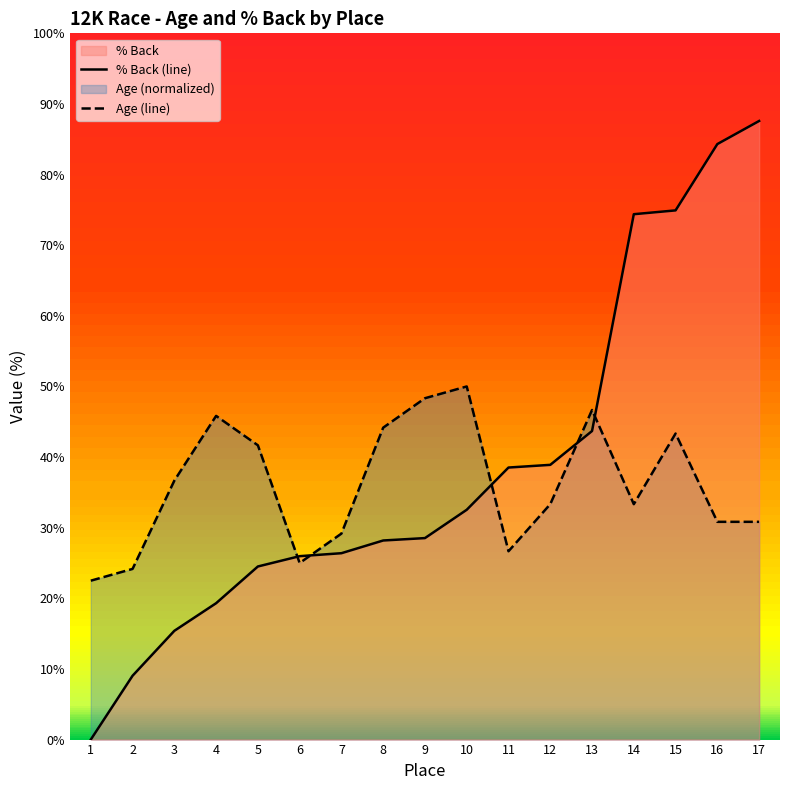

What is the maximum value for Age (line)?

50.0